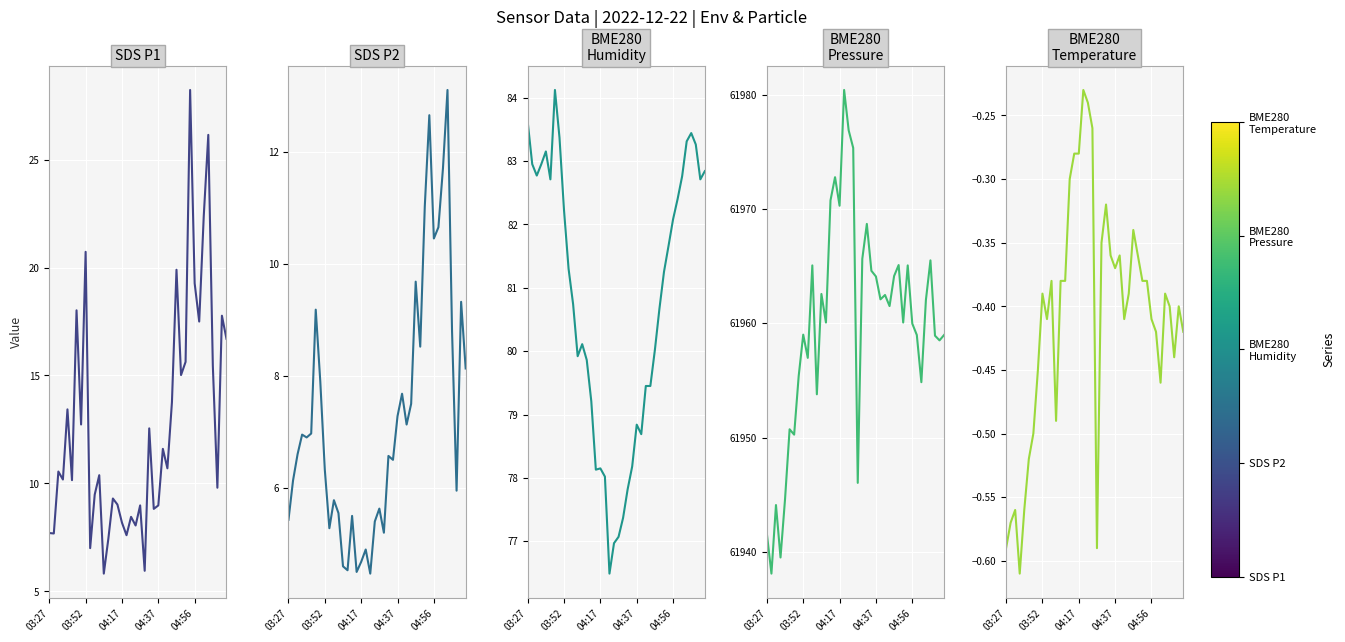

True or false: BME280_pressure and BME280_humidity cross at least once.

False